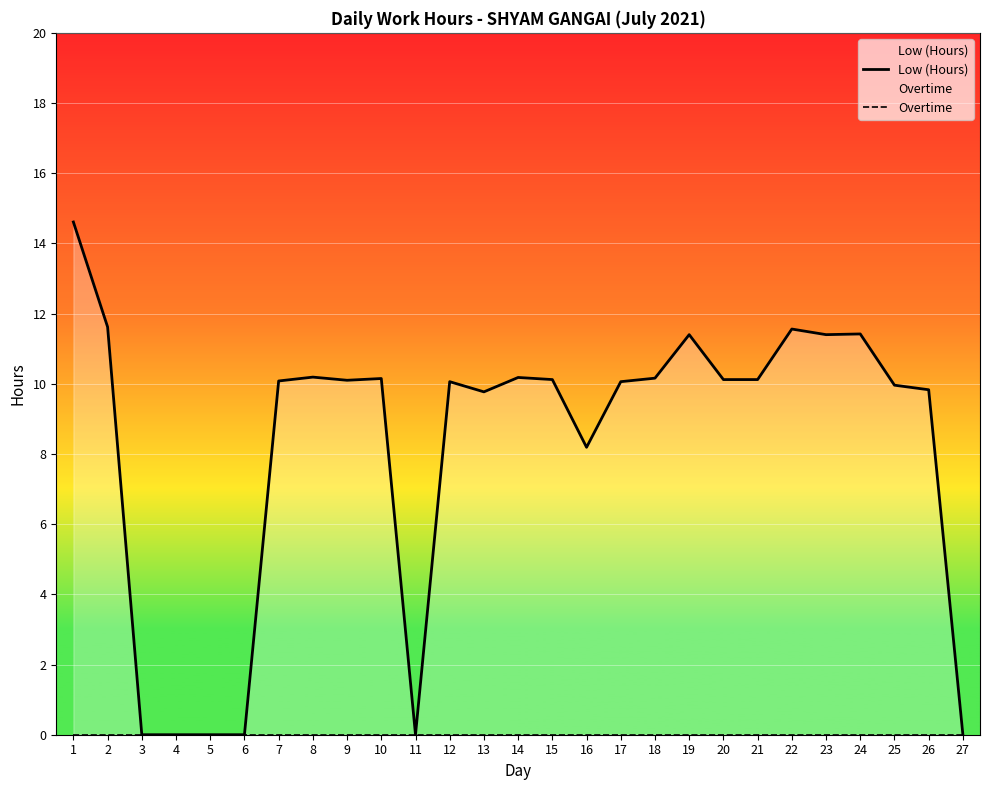

What is the greatest value displayed?

14.6